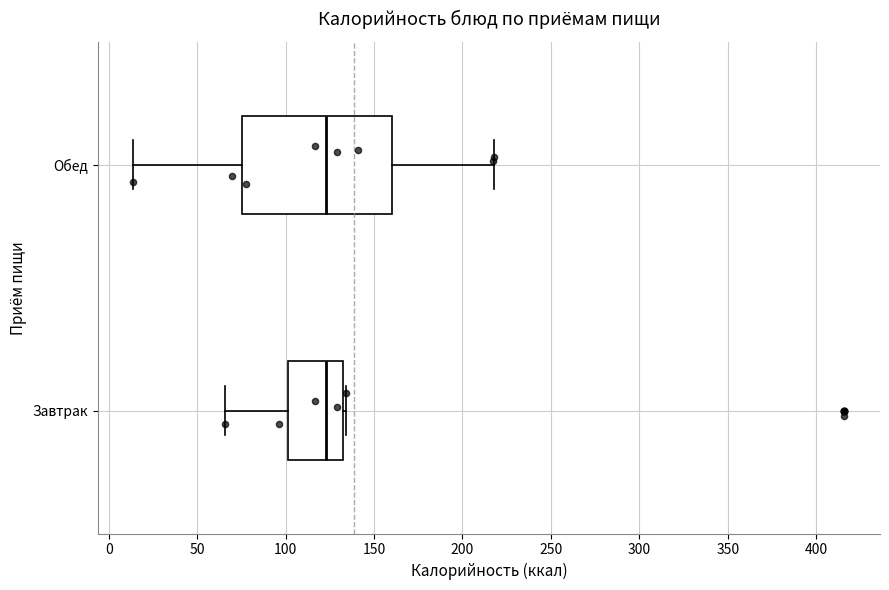

Reading bottom to top, transcribe this box plot: for each box, give where its median line is, the range the box spans, and where its two whiskers end, as read against the x-axis. The values are not printed on the chart, so give them approximately, as read against the axis.

Завтрак: median 125, box 100 to 135, whiskers 65 to 135
Обед: median 125, box 75 to 160, whiskers 15 to 220